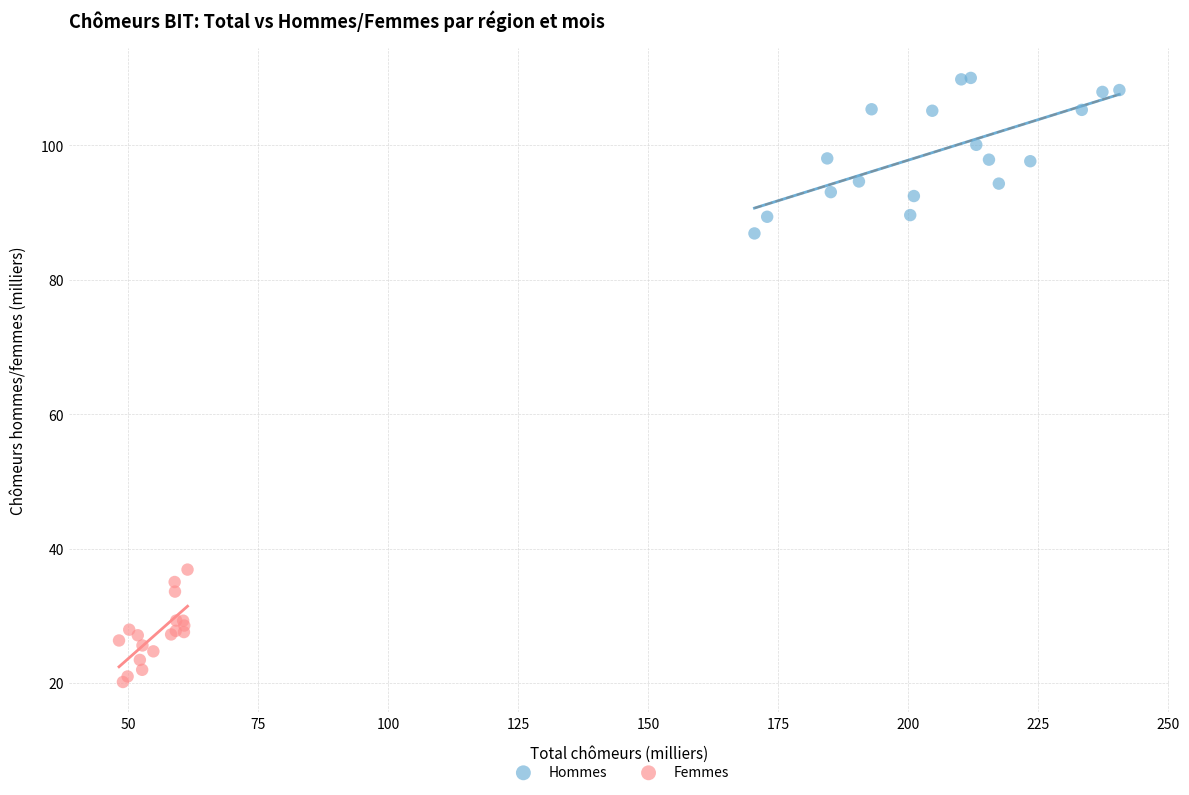

What are all the series names shown in the legend?

Hommes, Femmes